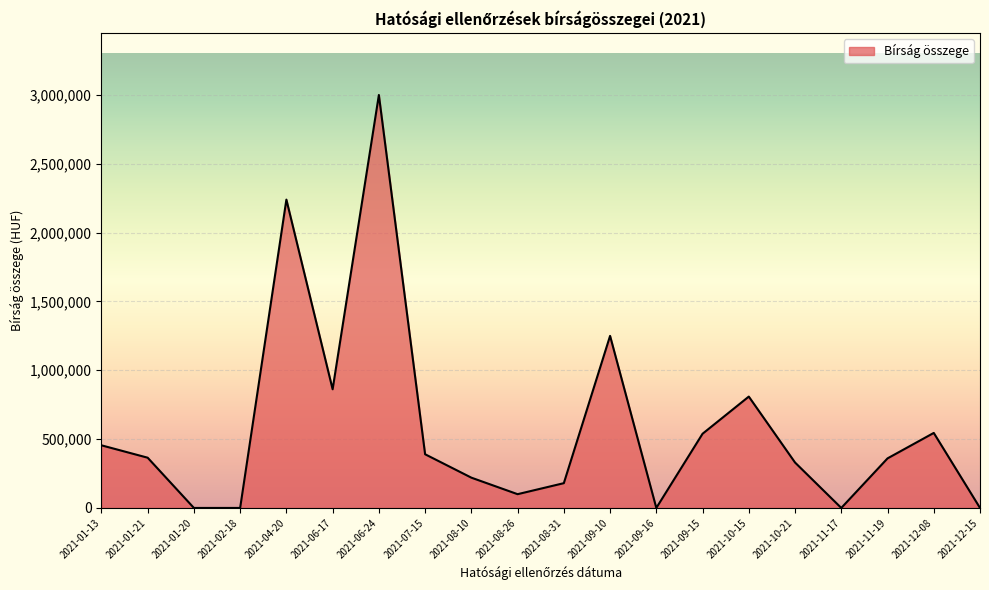

At which category does the chart reach its peak across all series?

2021-06-24